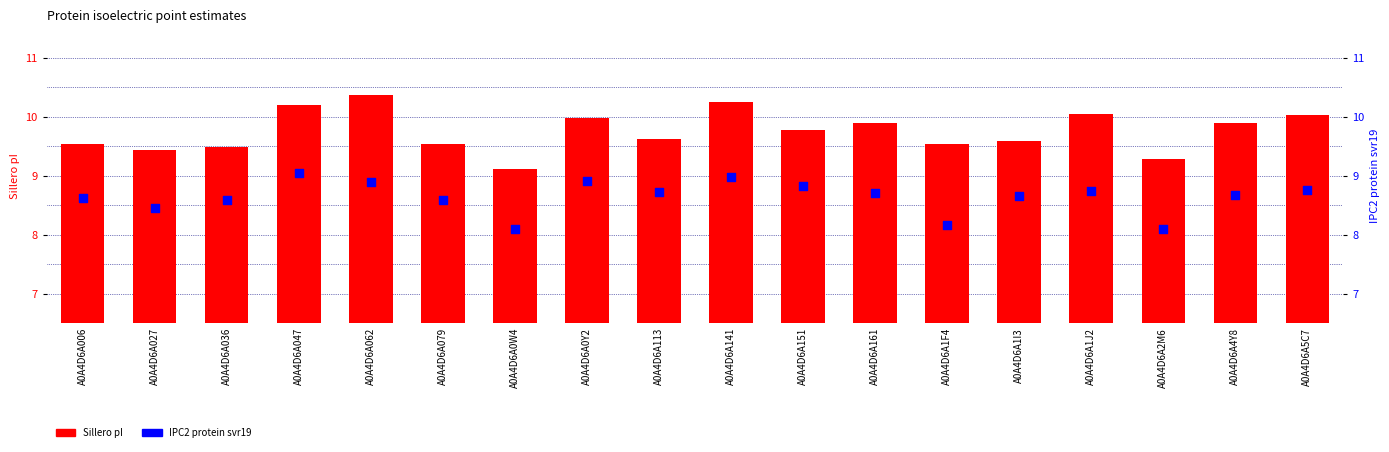

What is the total value across all series at A0A4D6A036?

18.1